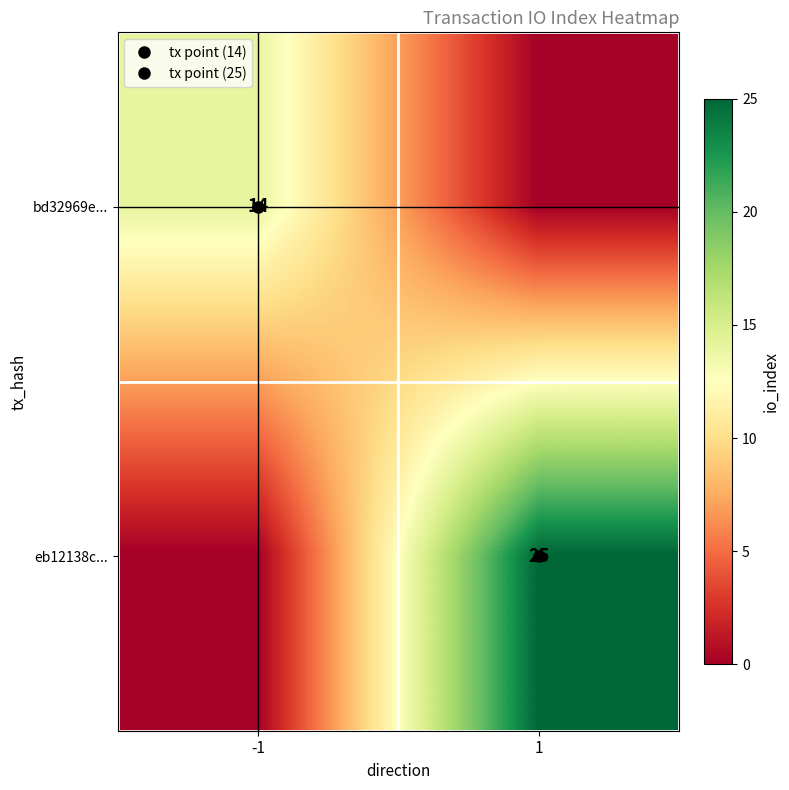

The value of eb12138c... at 1 is 25. True or false?

True